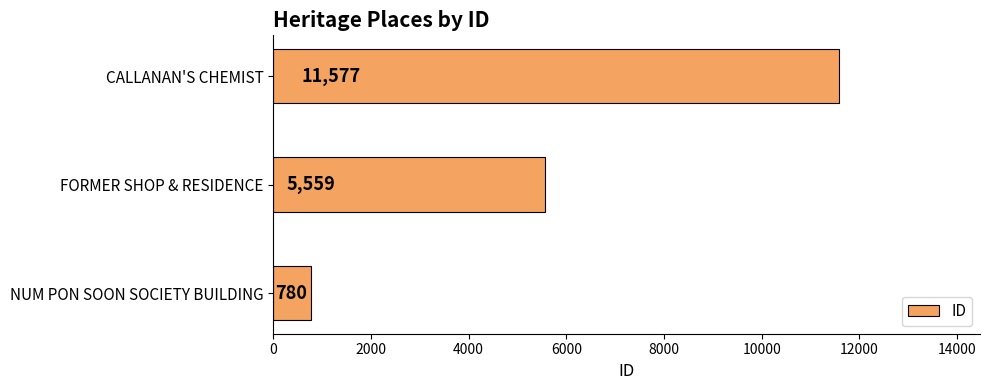

What is the minimum value shown in the chart?

780